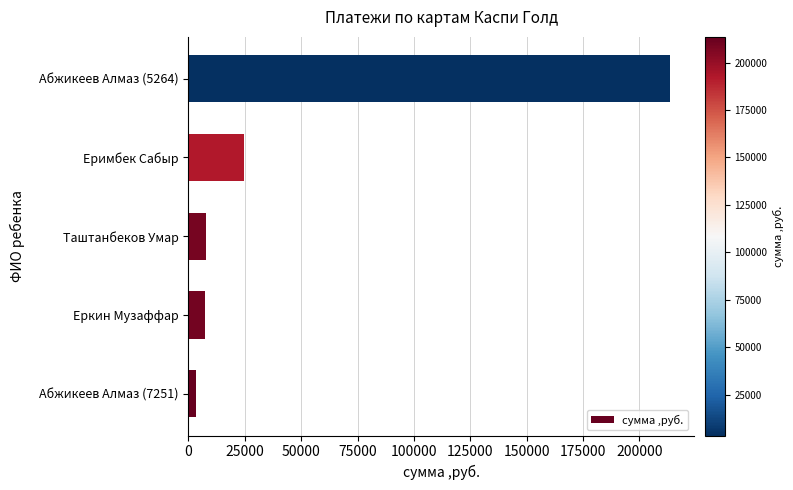

At which category does the chart reach its peak across all series?

Абжикеев Алмаз (5264)